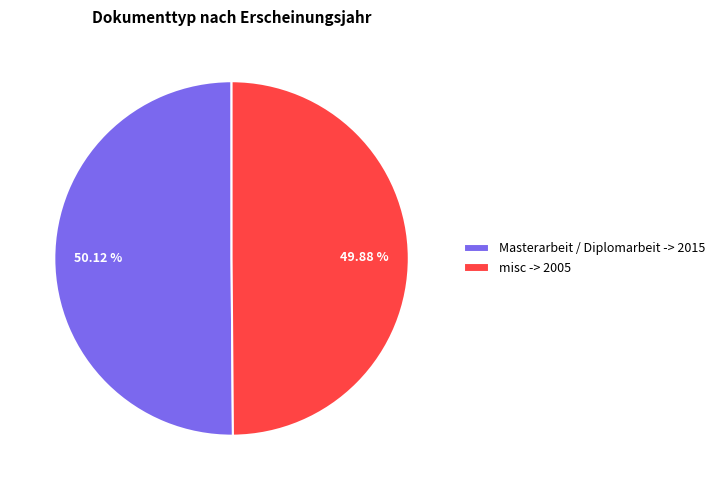

To the nearest percent, what portion does misc represent?

50%